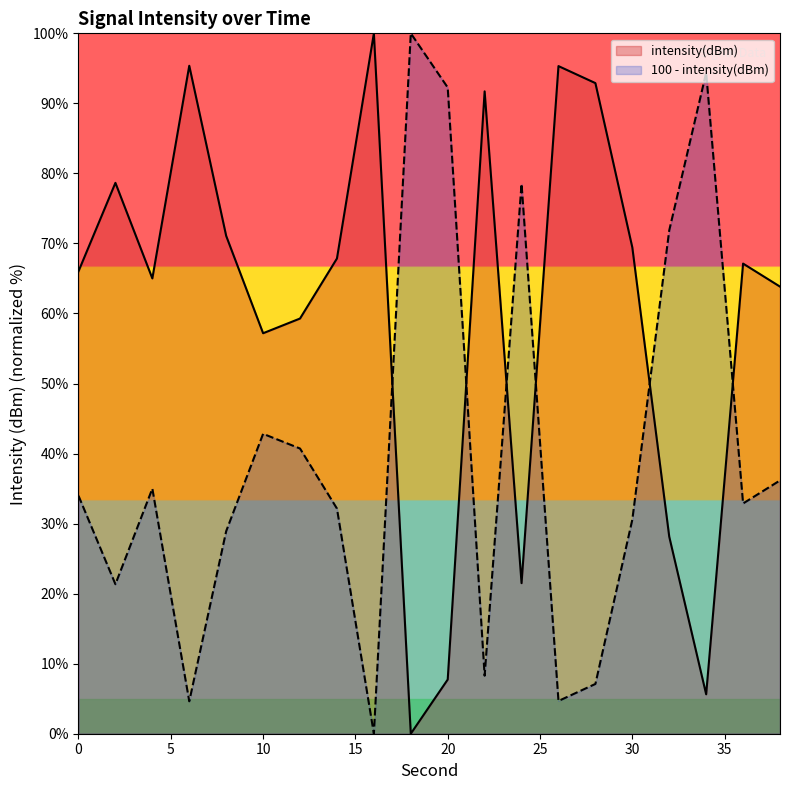

Where is the first local maximum?

2